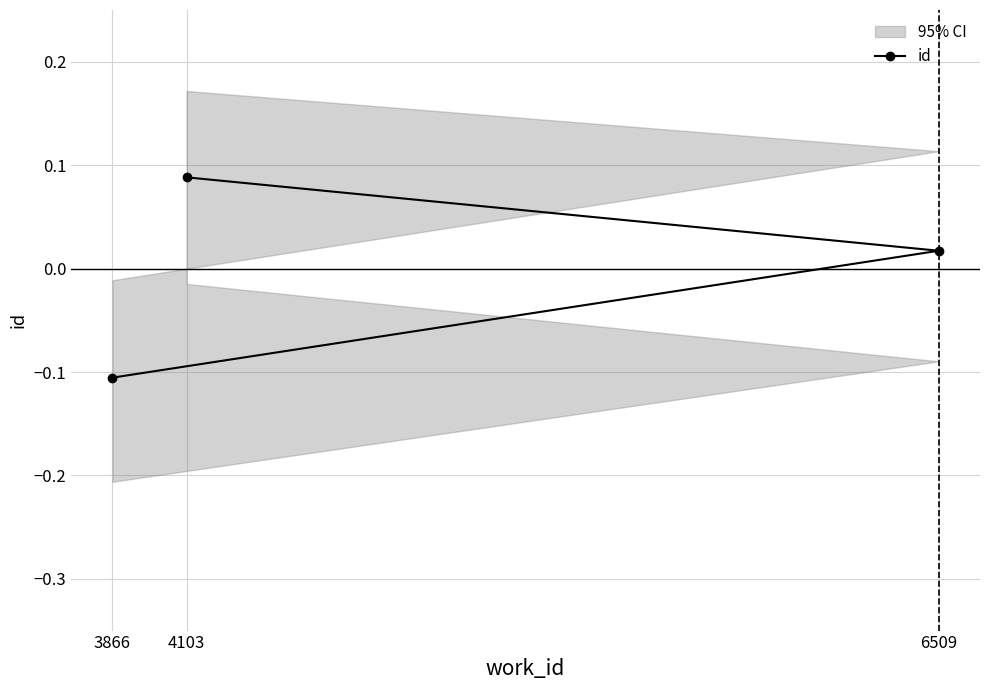

Rank the categories by id value from lowest to highest.

3866, 6509, 4103